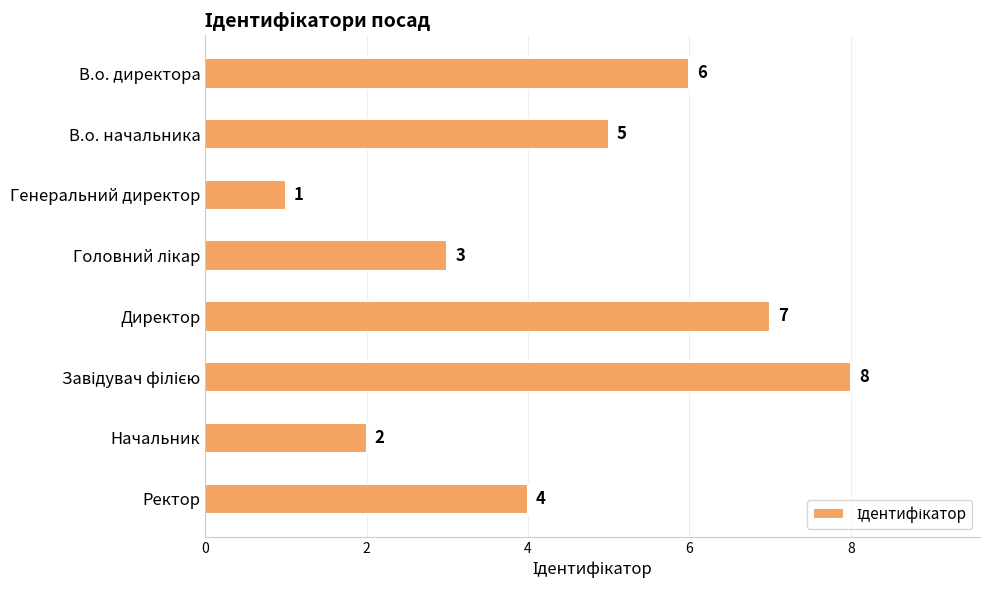

What value does the data have at В.о. начальника?

5